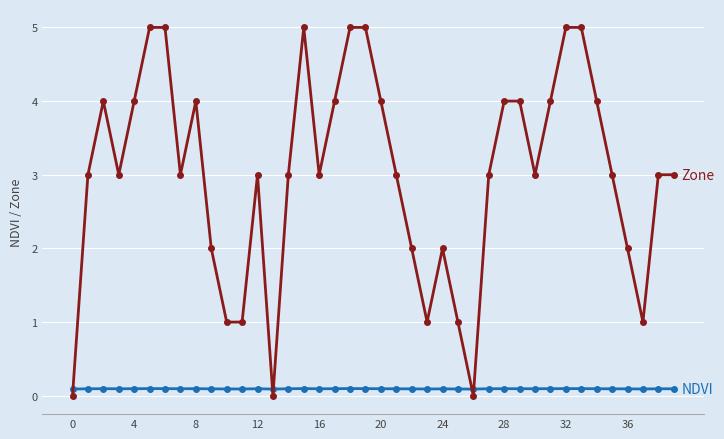

What is the maximum value shown in the chart?

5.0